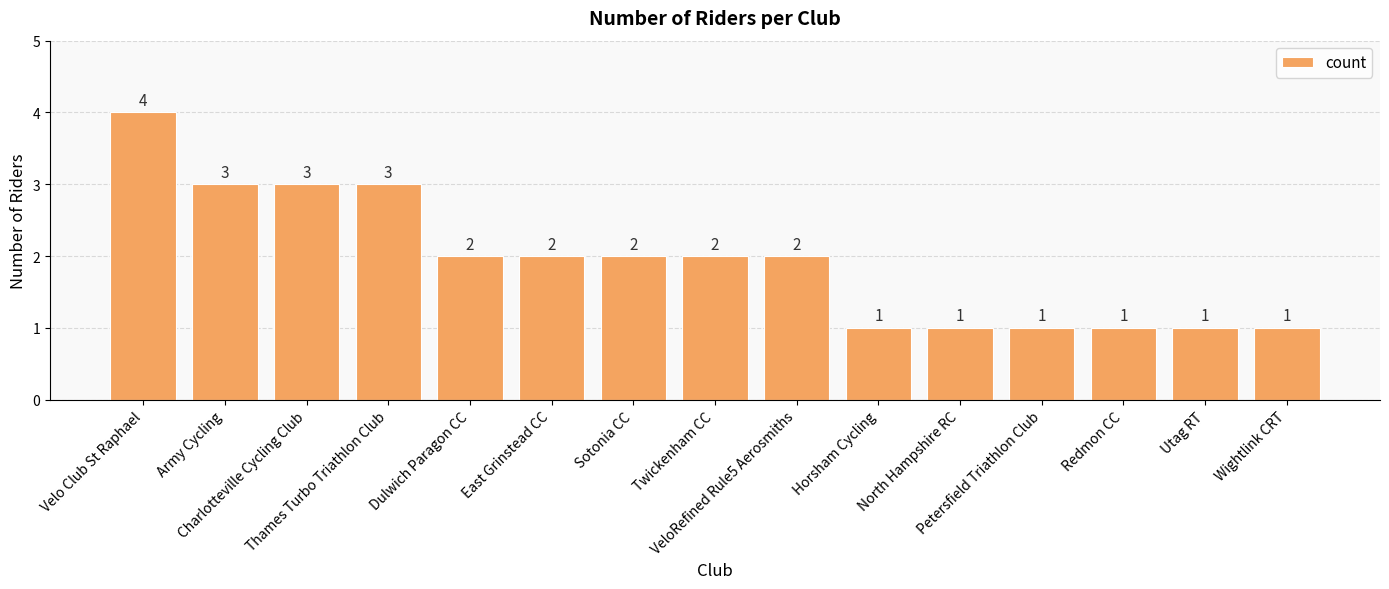

What is the value of the 15th bar from the left?

1